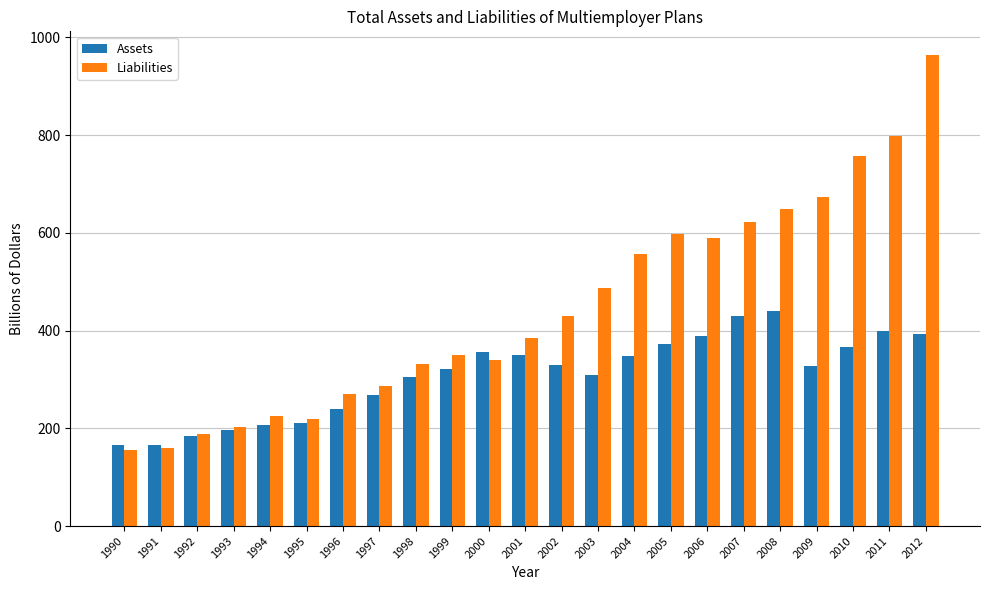

What is the highest value of the Liabilities series?

964.3